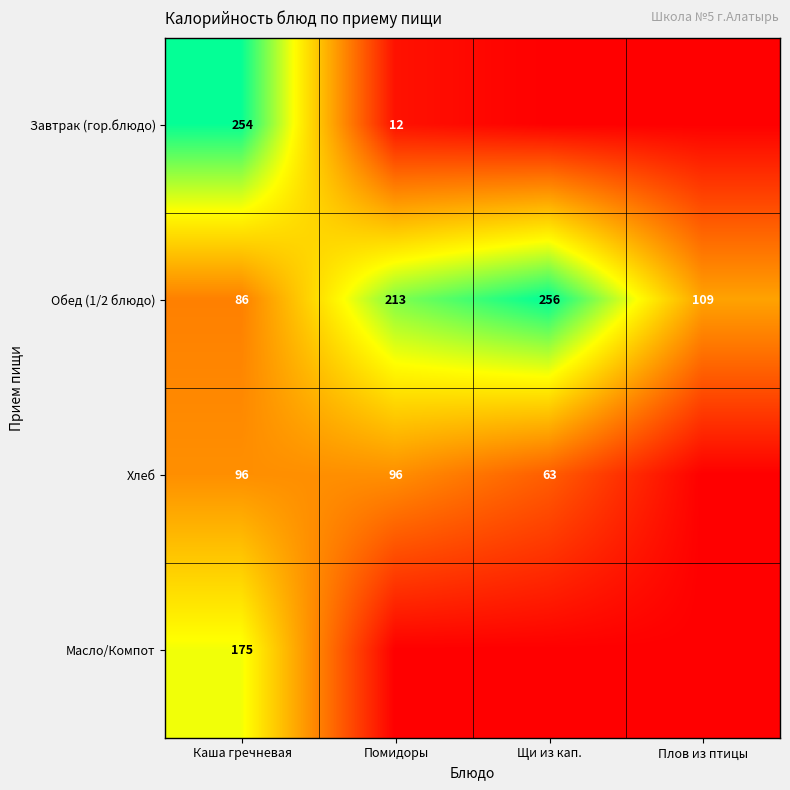

Count the Обед (1/2 блюдо) values in the range 109 to 256.

3